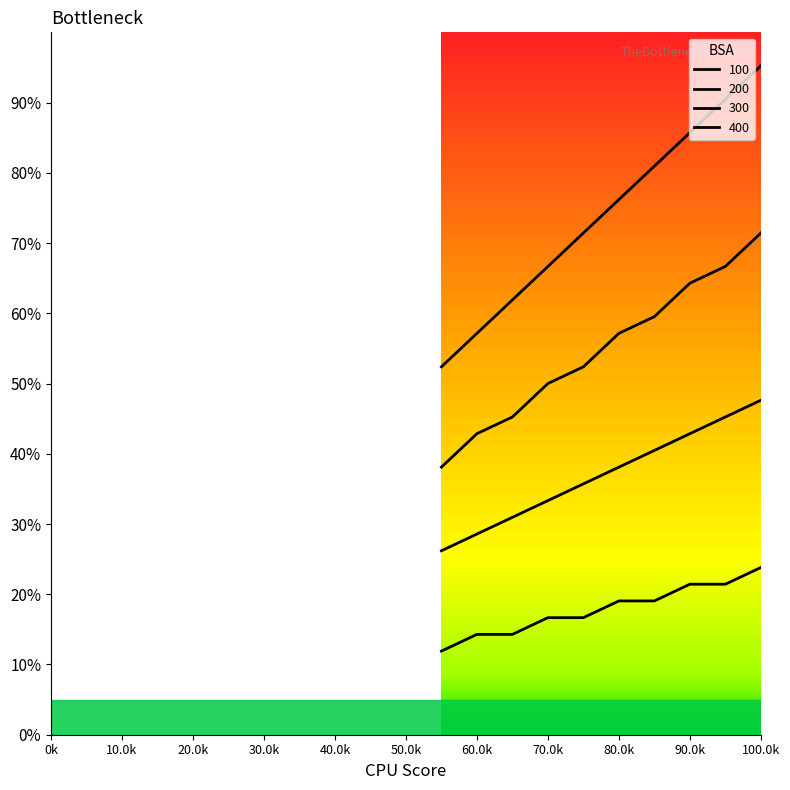

What is the difference between the maximum and second lowest values in the 100 series?

40